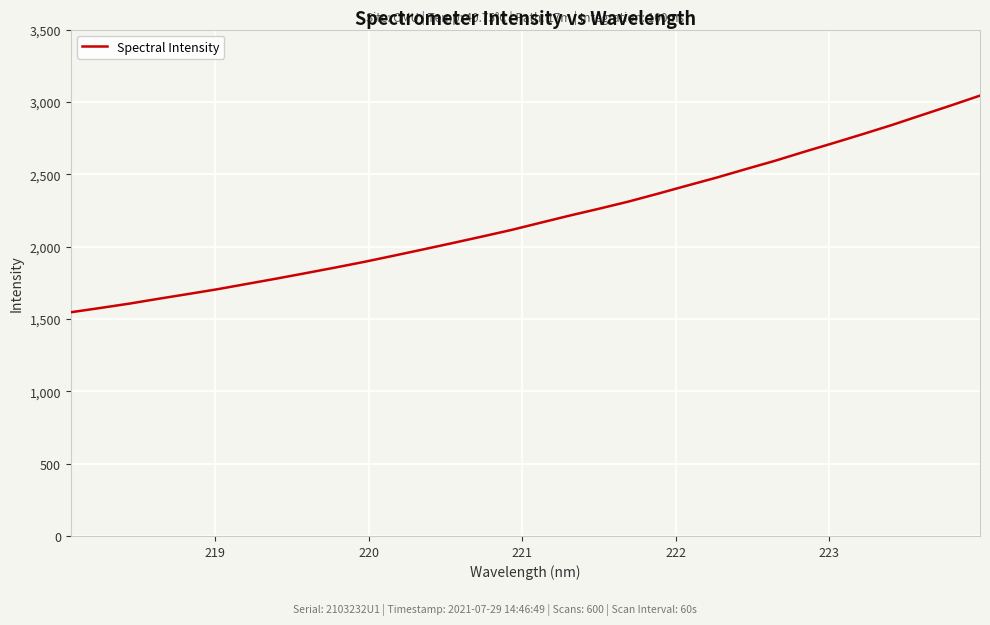

What is the difference between the maximum and minimum values?

1498.1